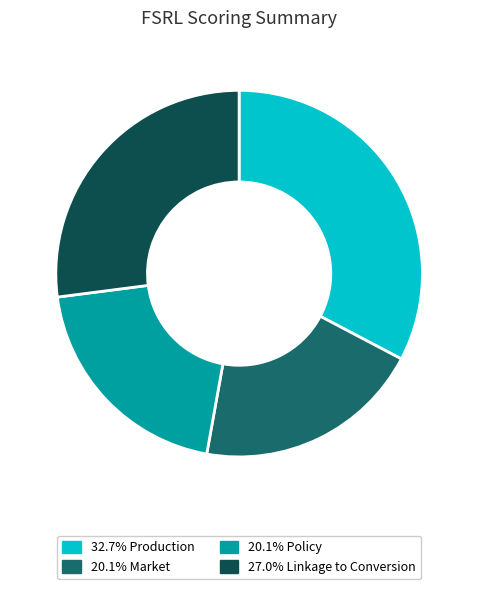

Is there a majority slice in this chart?

No